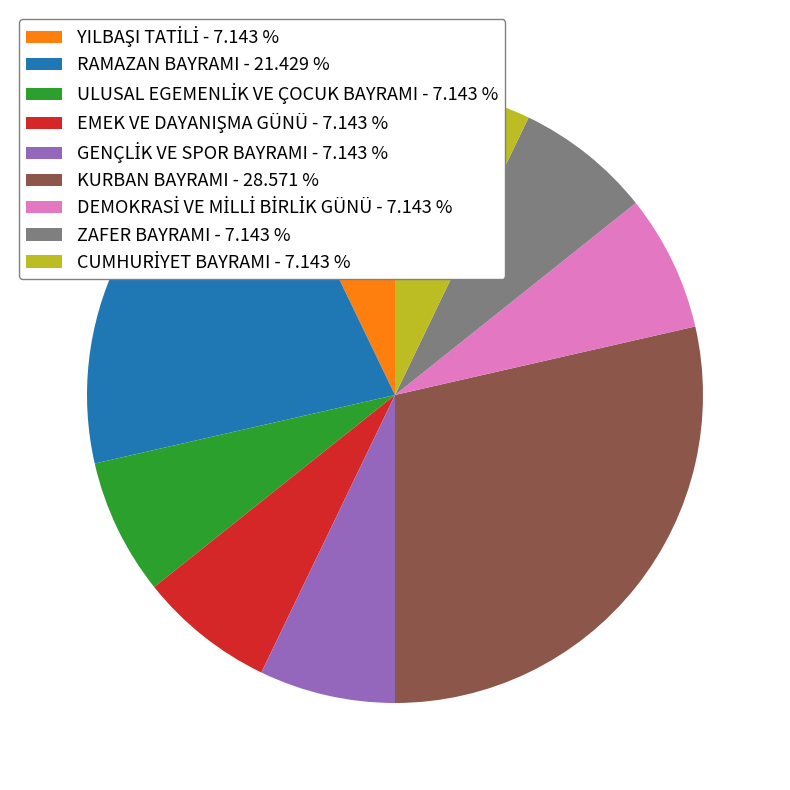

Is there any slice that represents more than half of the pie?

No